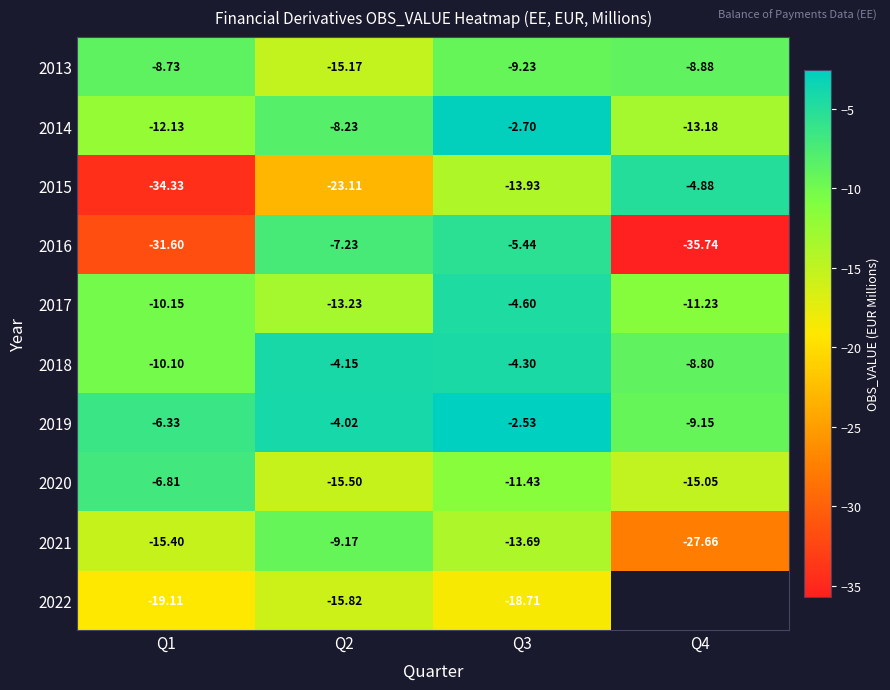

How many values in the 2017 series exceed -10?

1